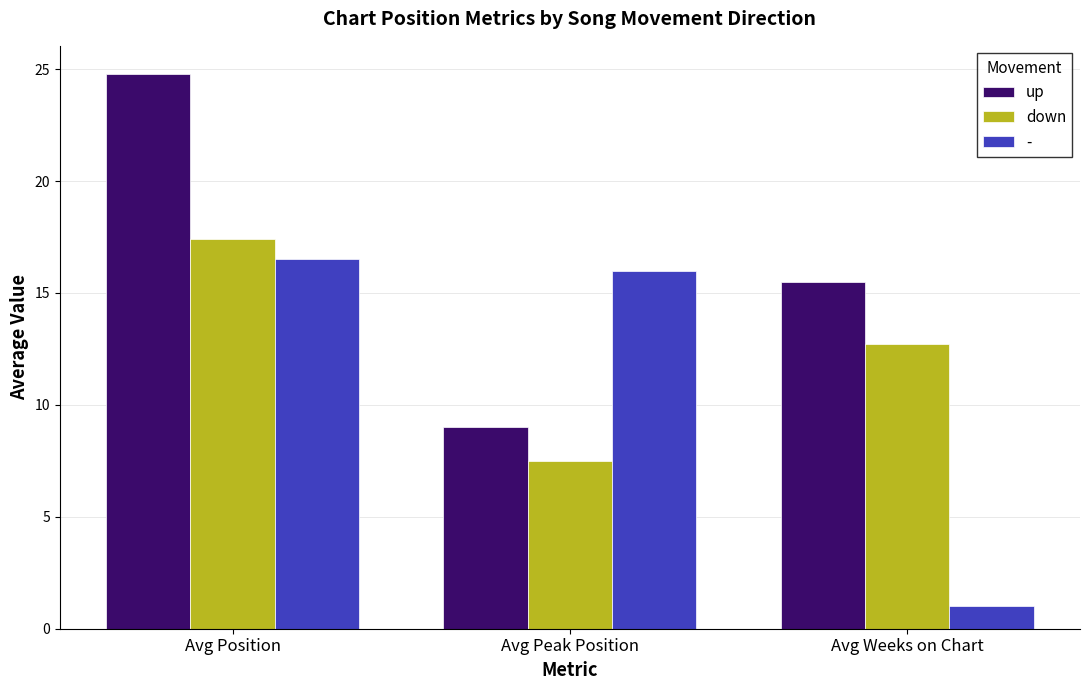

The up series shows 8.7 at Avg Weeks on Chart. True or false?

False